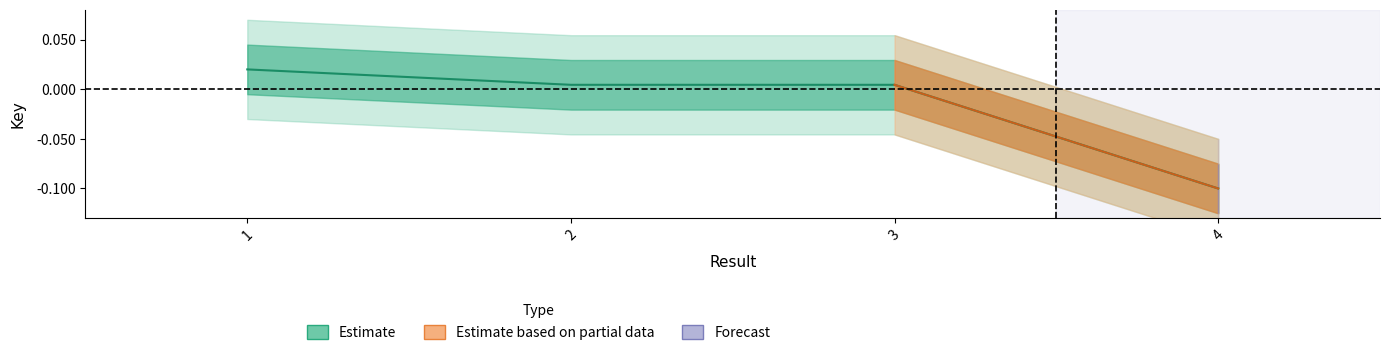

Count the number of values greater than 0.

3